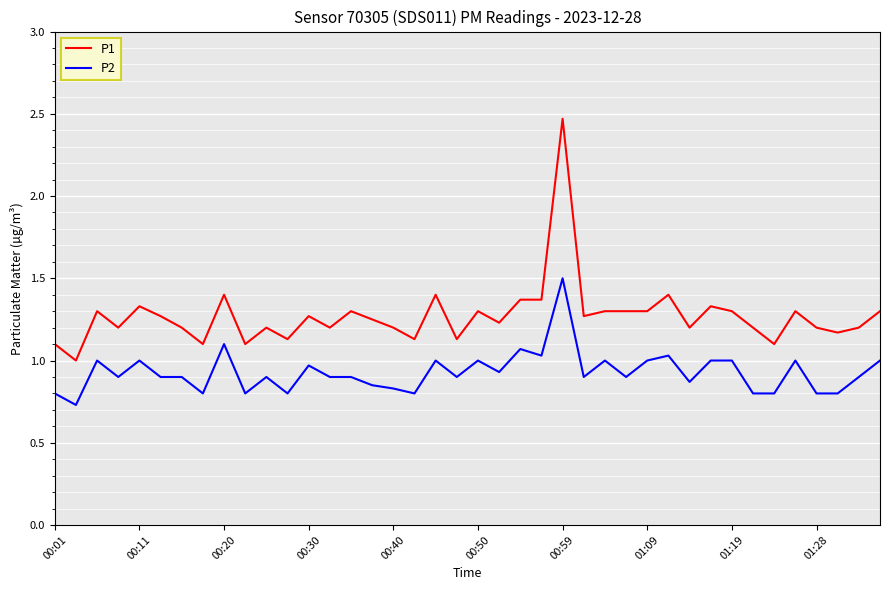

Which series has the largest total across all categories?

P1